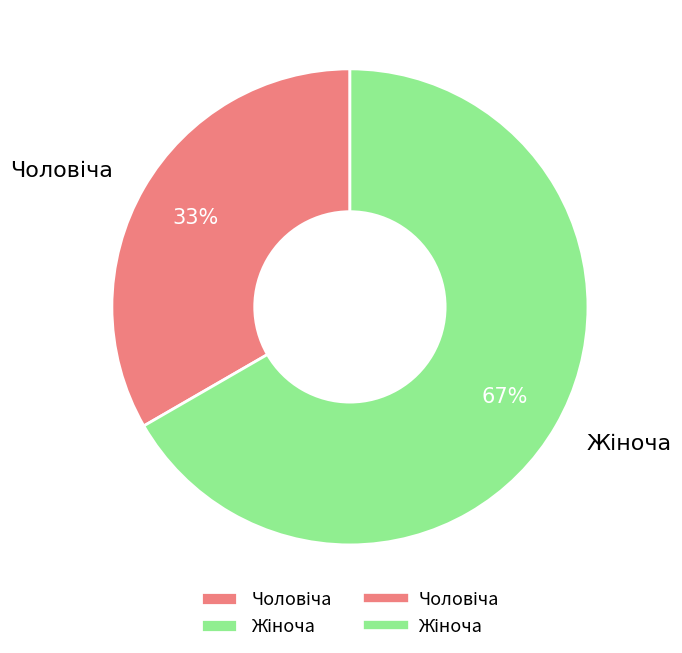

To the nearest percent, what is the average slice percentage?

50%